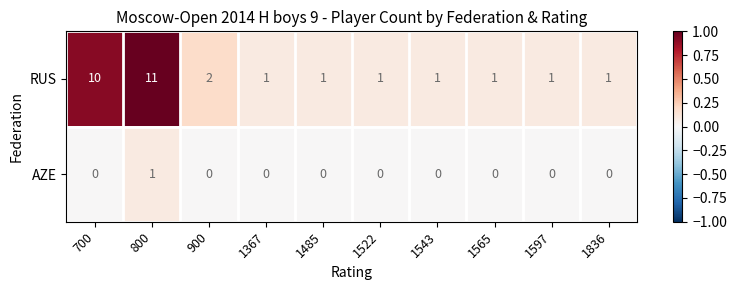

At 1522, list the series in order from smallest to largest.

AZE, RUS